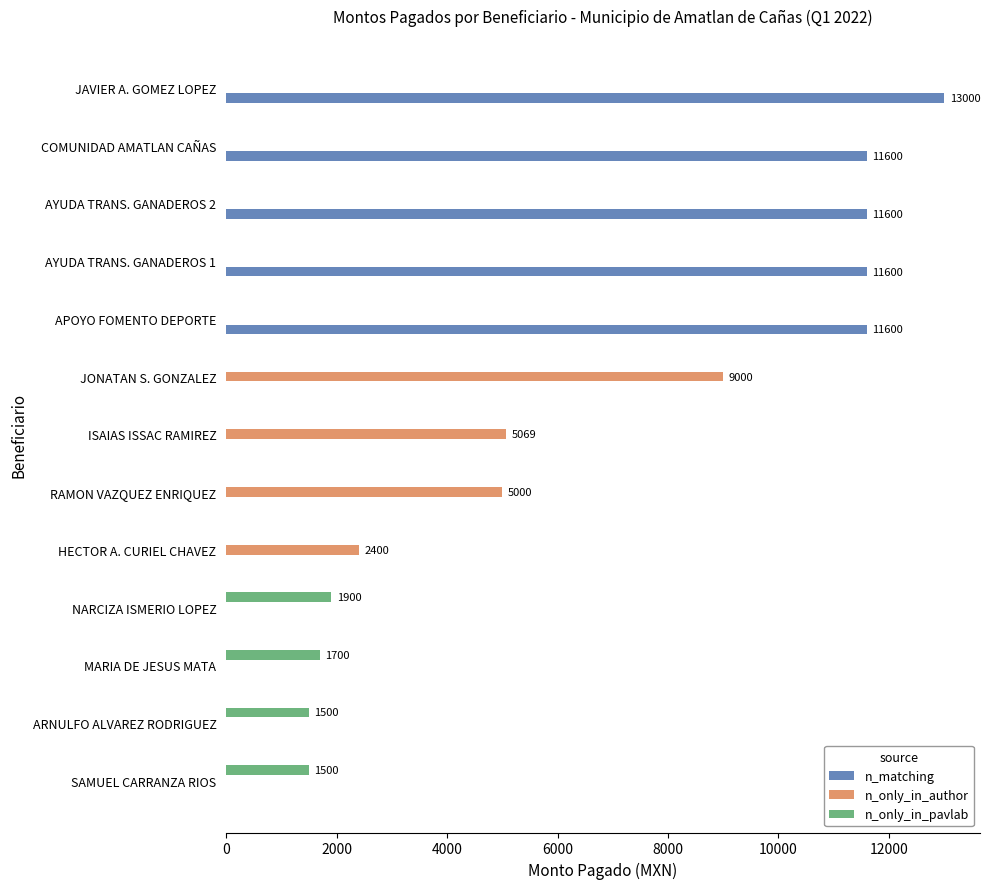

Between JONATAN S. GONZALEZ and AYUDA TRANS. GANADEROS 1, which series saw the biggest shift?

n_matching